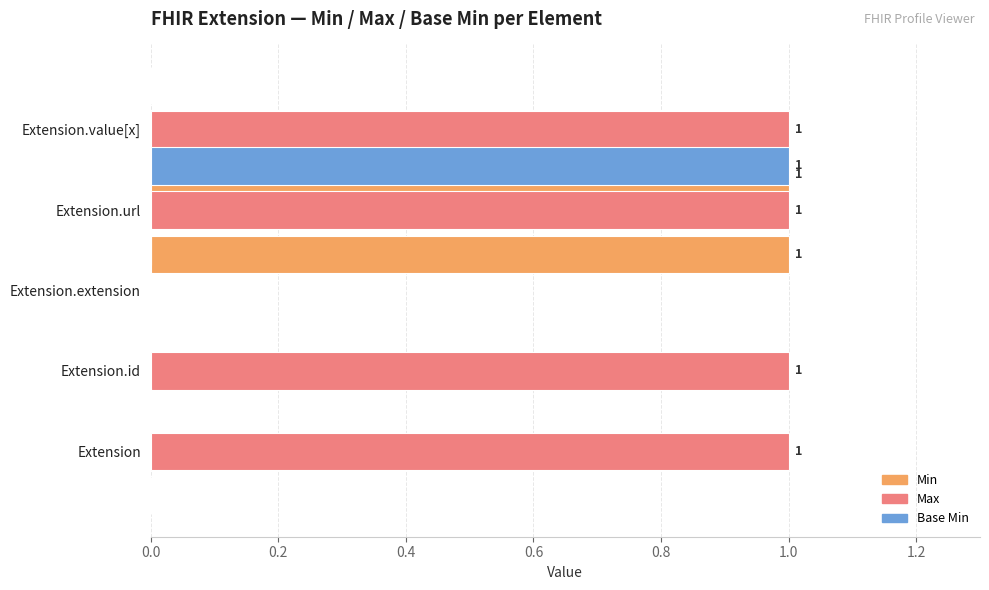

Rank the series by their average value, from highest to lowest.

Max, Min, Base Min